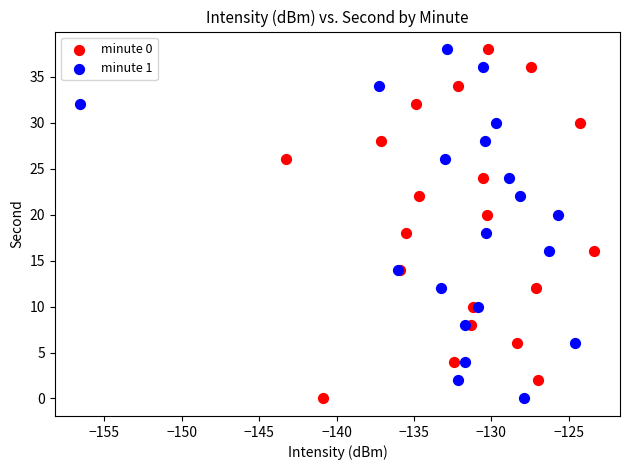

What are all the series names shown in the legend?

minute 0, minute 1